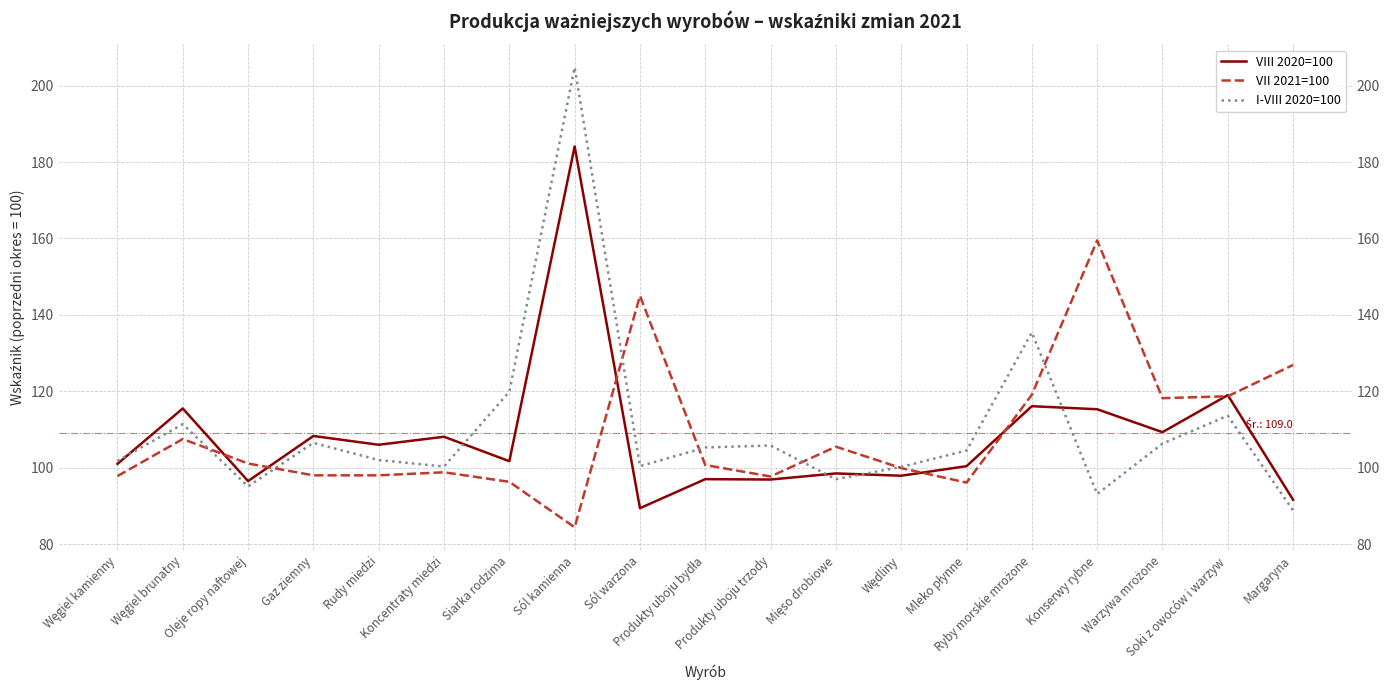

Which category has the highest value in the VIII 2020=100 series?

Sól kamienna